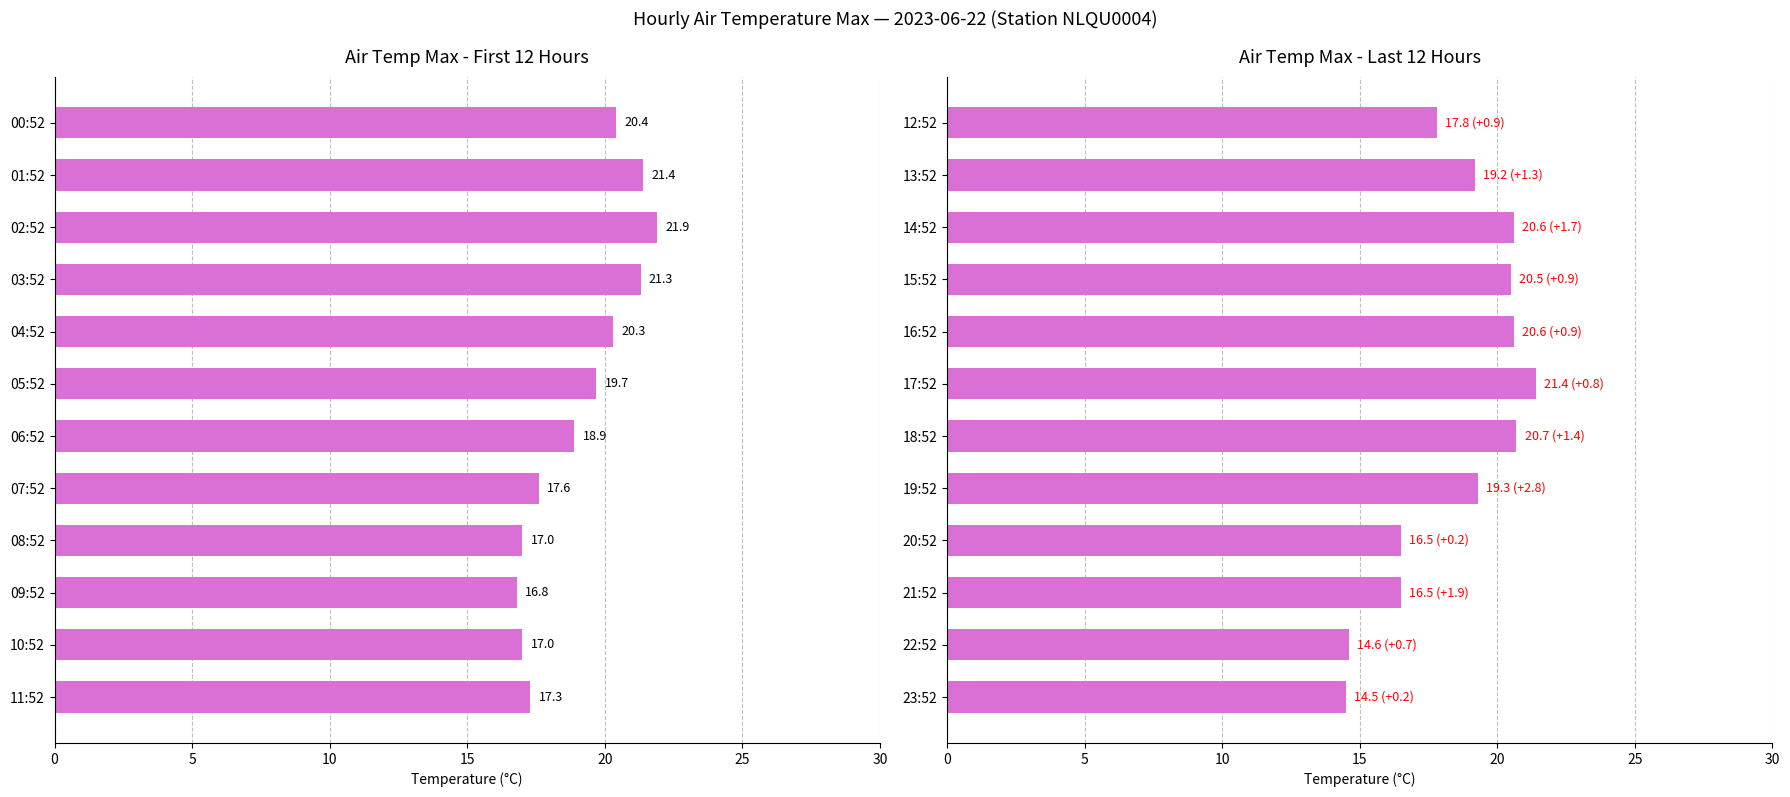

Which has a higher value, 22:52 or 15:52?

15:52